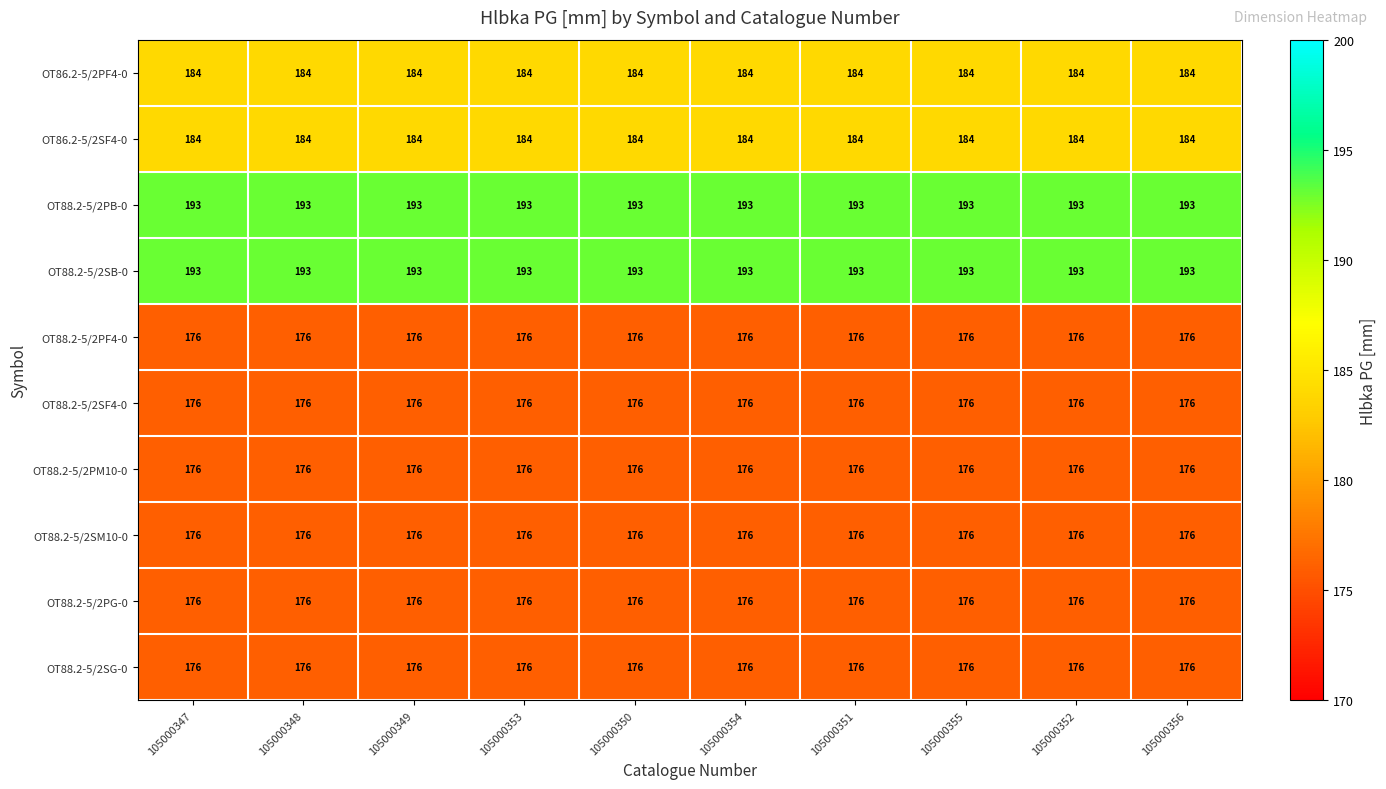

What is the average value of the OT88.2-5/2PM10-0 series?

176